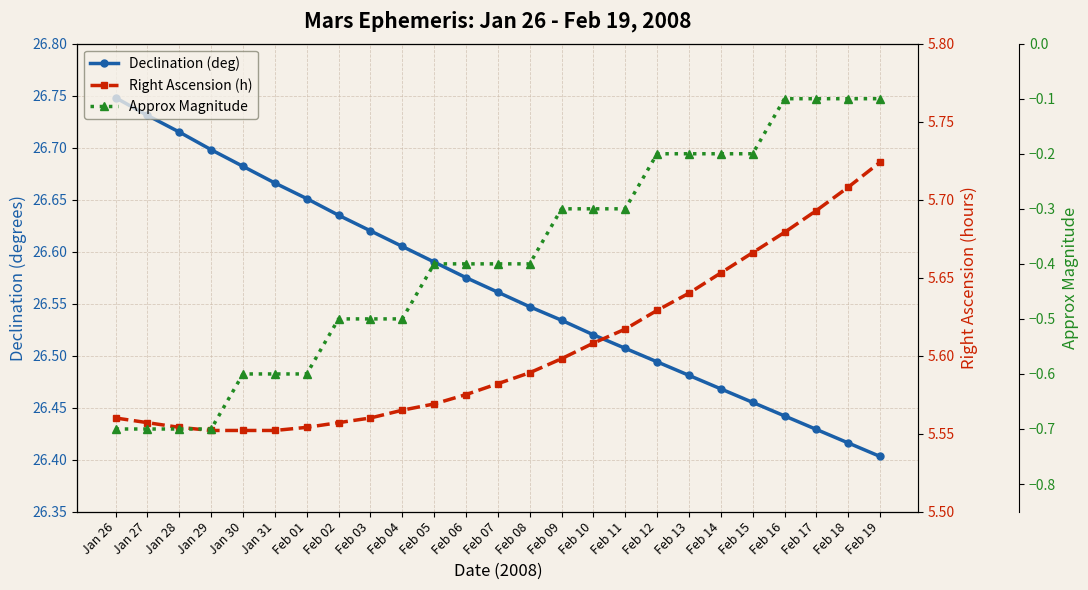

Is the value of Approx Magnitude at Feb 05 greater than the value of Right Ascension (h) at Feb 12?

No